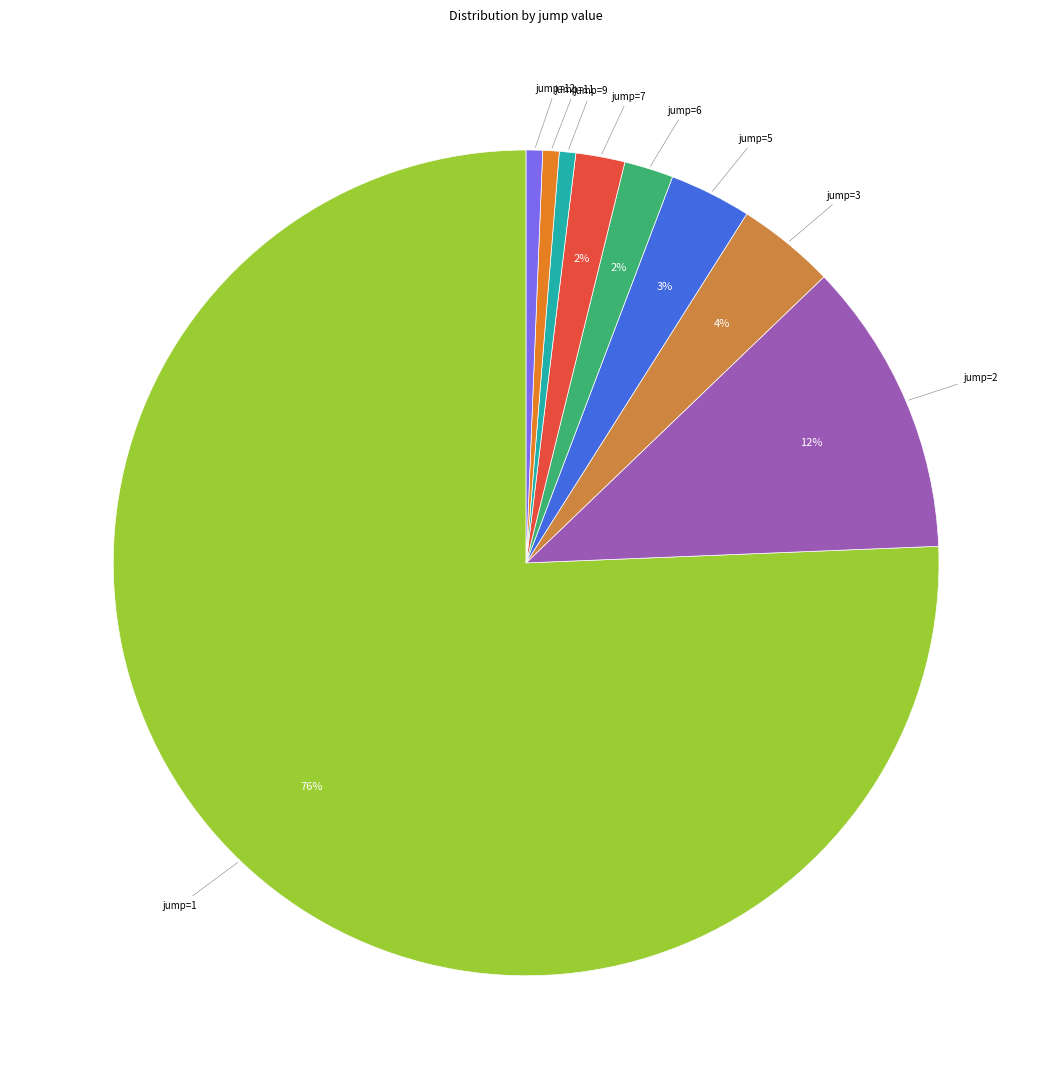

To the nearest percent, what is the average slice percentage?

11%